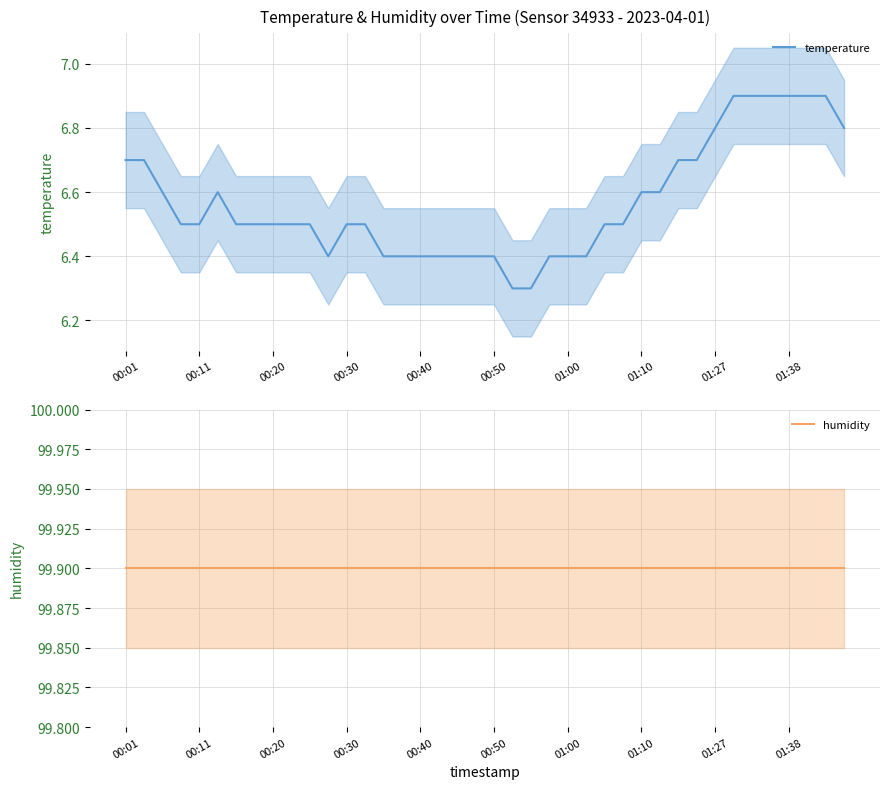

How many lines are shown in the chart?

2